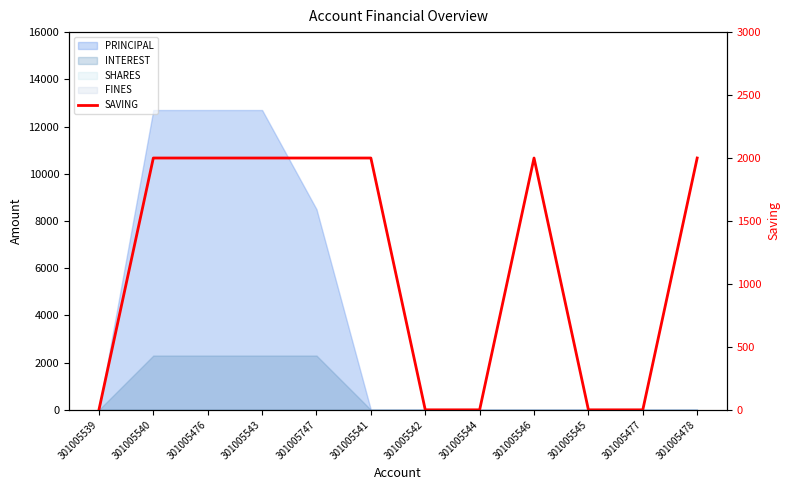

What position from the right is 301005478?

1